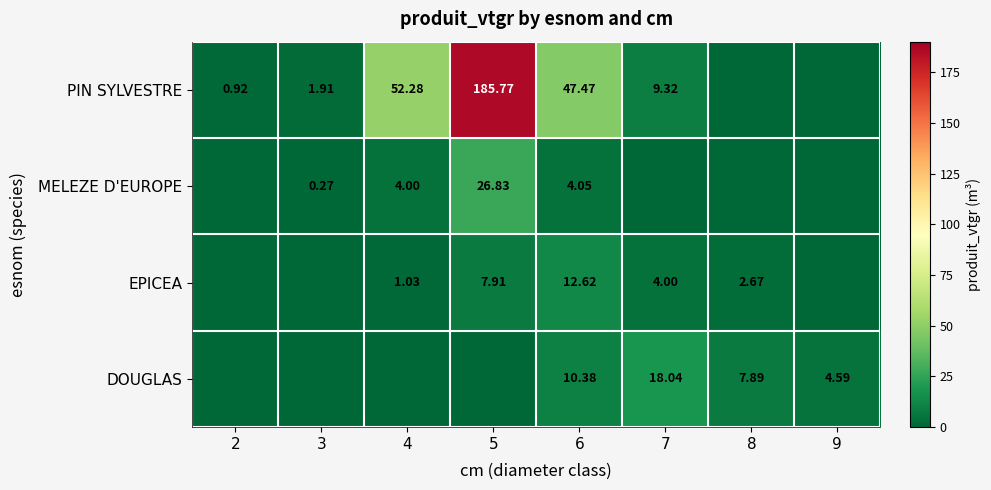

Is the value of DOUGLAS at 6 greater than the value of PIN SYLVESTRE at 2?

Yes